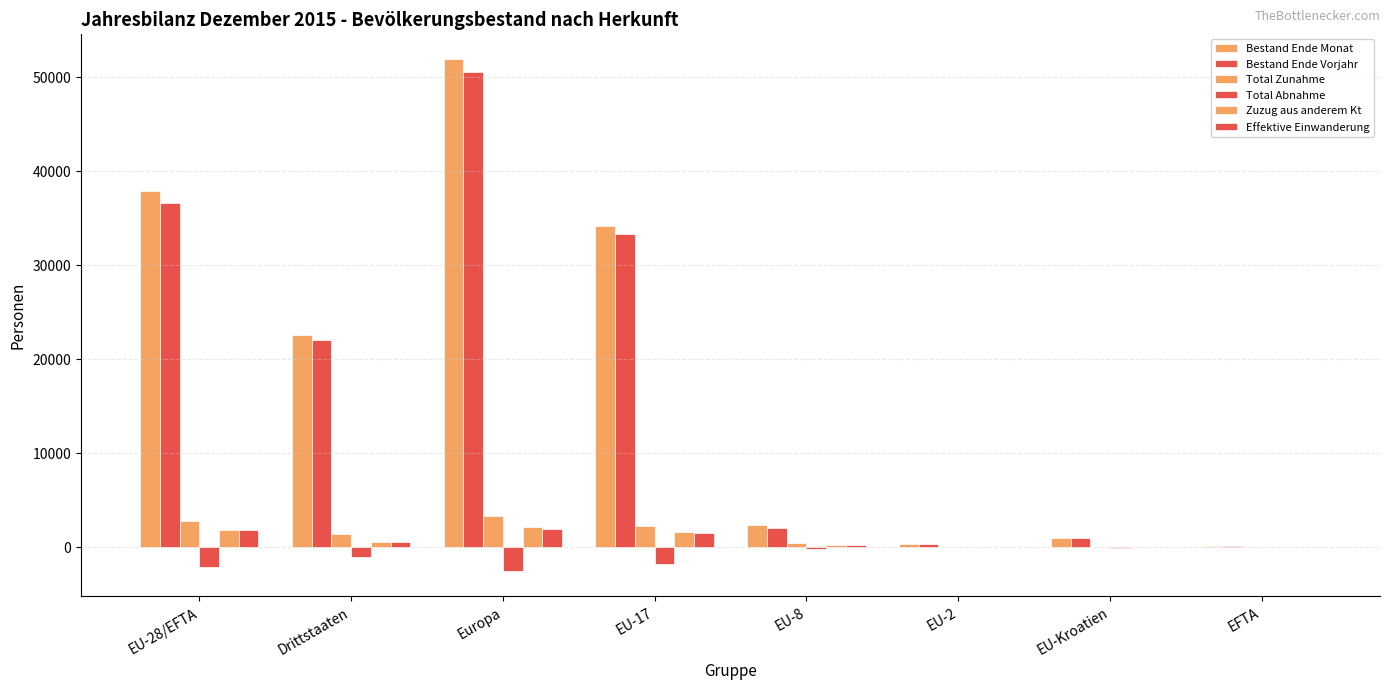

The Bestand Ende Vorjahr series shows 418 at EU-2. True or false?

False